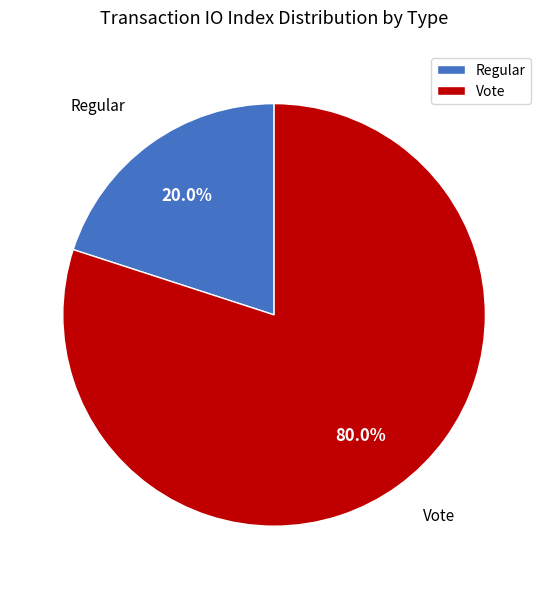

What is the smallest slice in the pie chart?

Regular